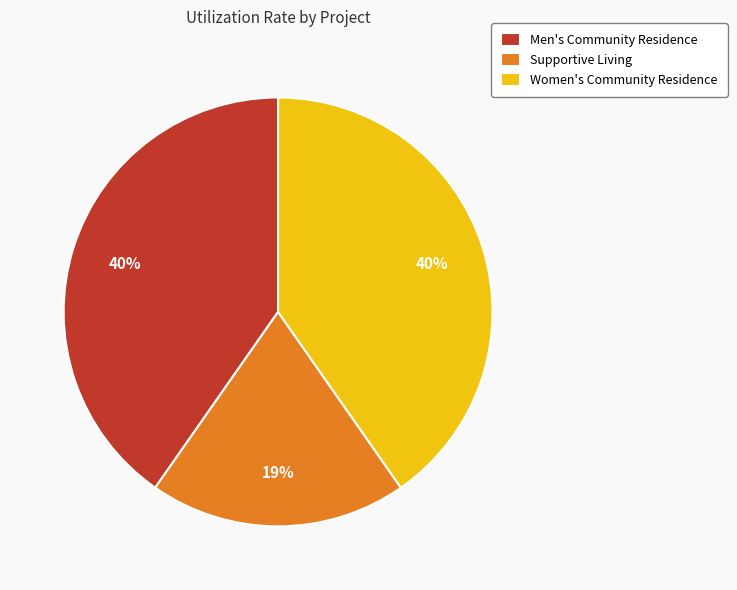

Combined, do Supportive Living and Men's Community Residence account for over 50%?

Yes